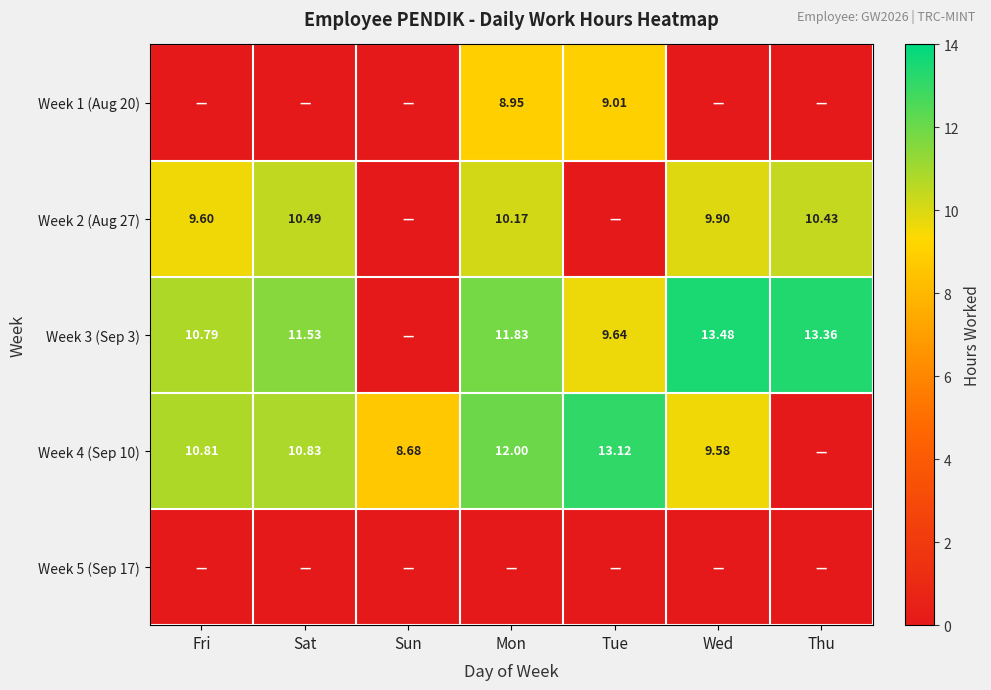

True or false: Week 4 (Sep 10) has a value of 19.1 at Sat.

False